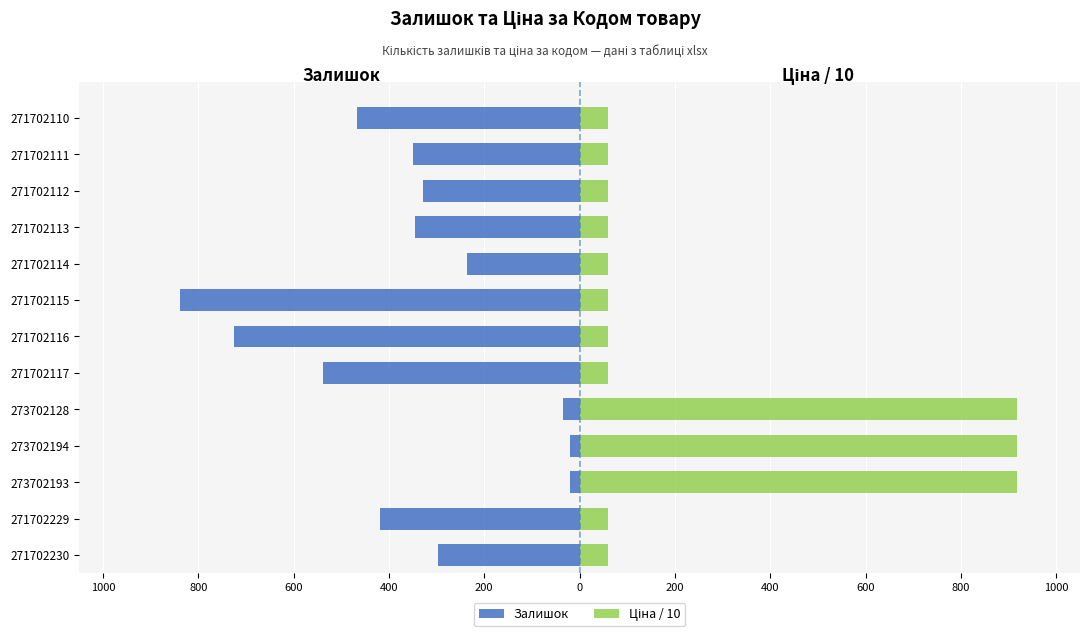

Count the number of categories in the chart.

13